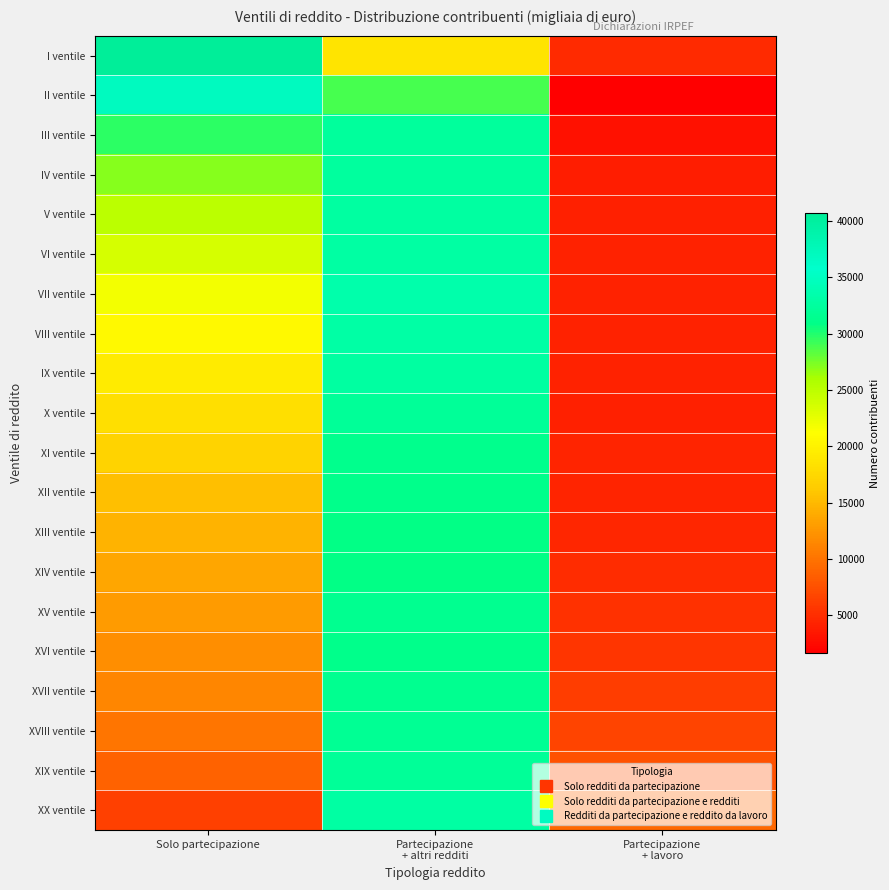

What is the total value across all series at Solo partecipazione?

384867